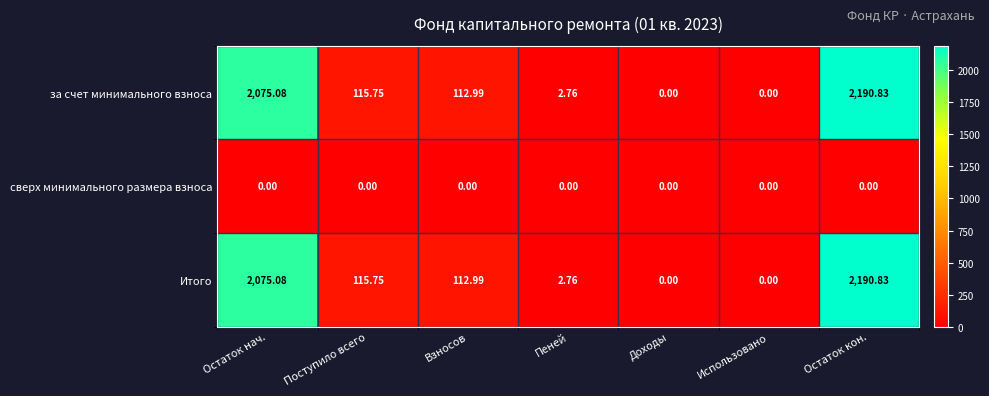

At which category is the sum across all series the highest?

Остаток кон.